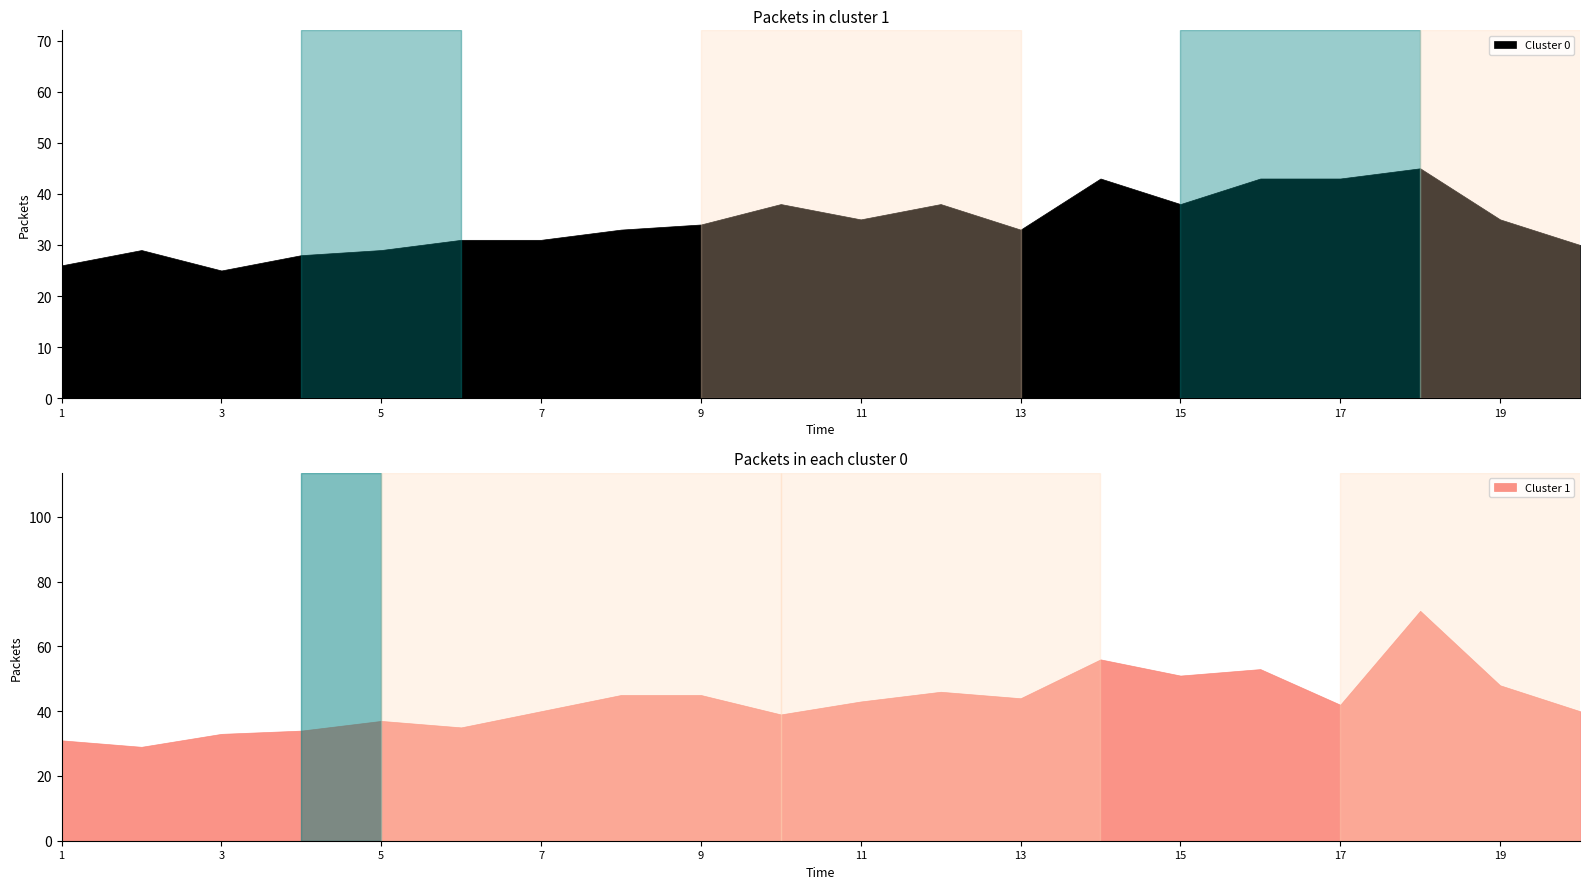

How many interior local peaks does the Cluster 0 series have?

5